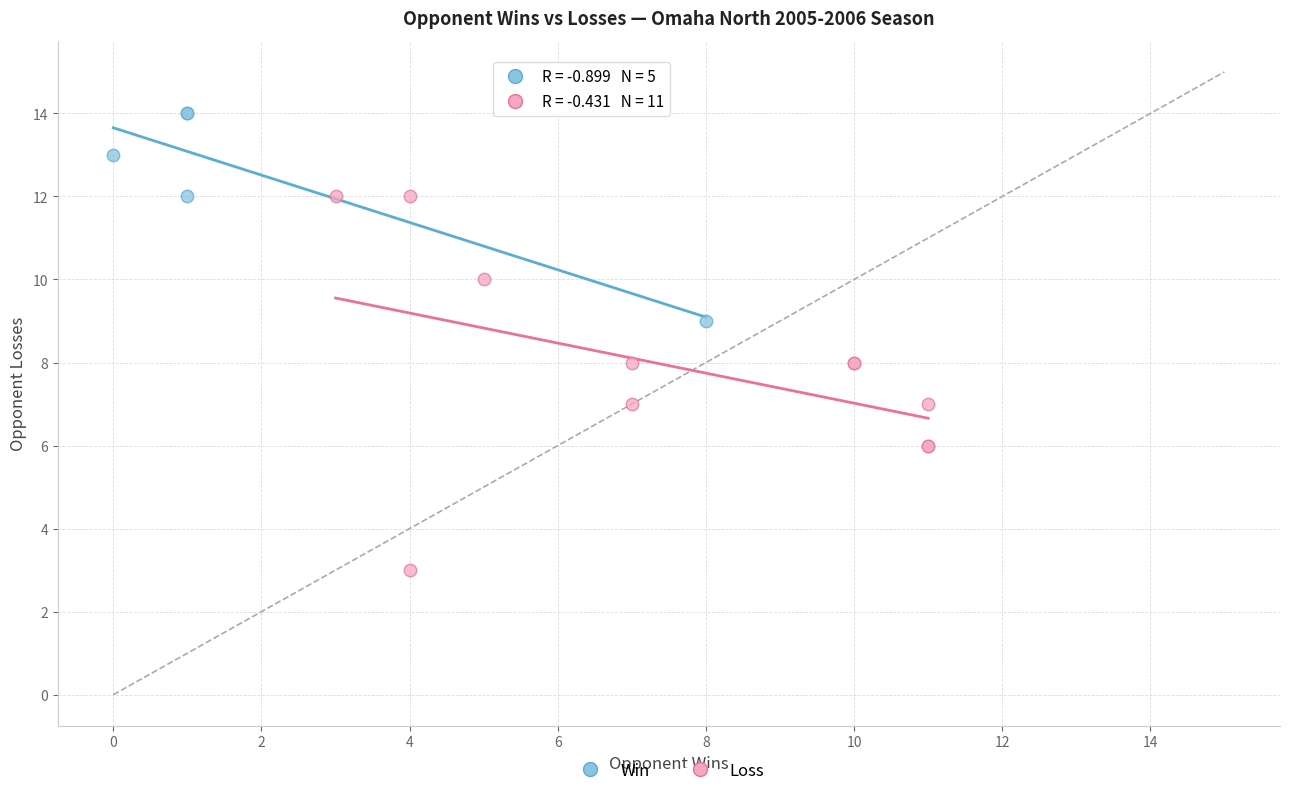

Which series reaches the maximum Y coordinate?

Win